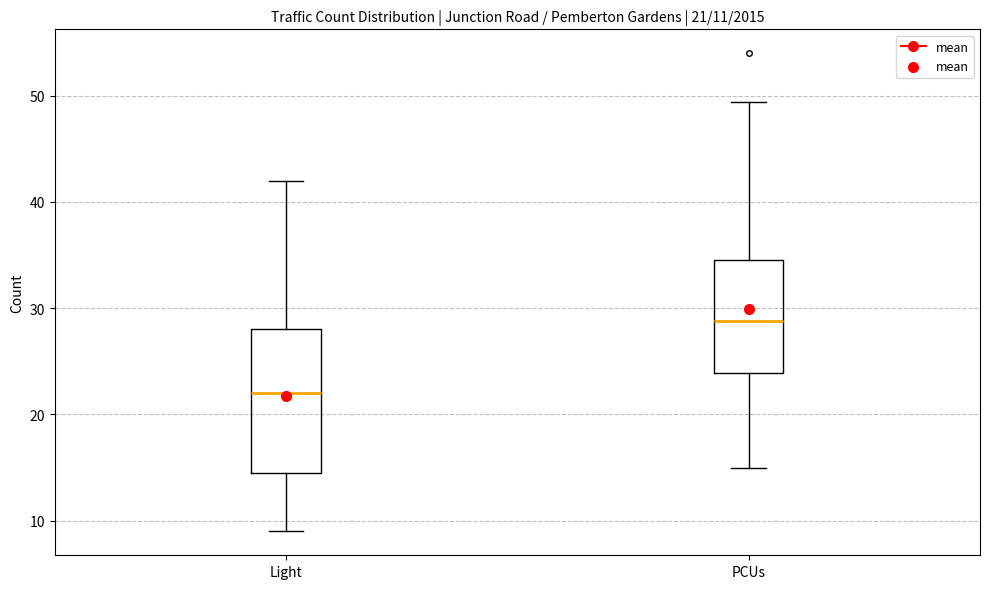

Comparing the boxes themselves (not the whiskers), which one is the tallest?

Light